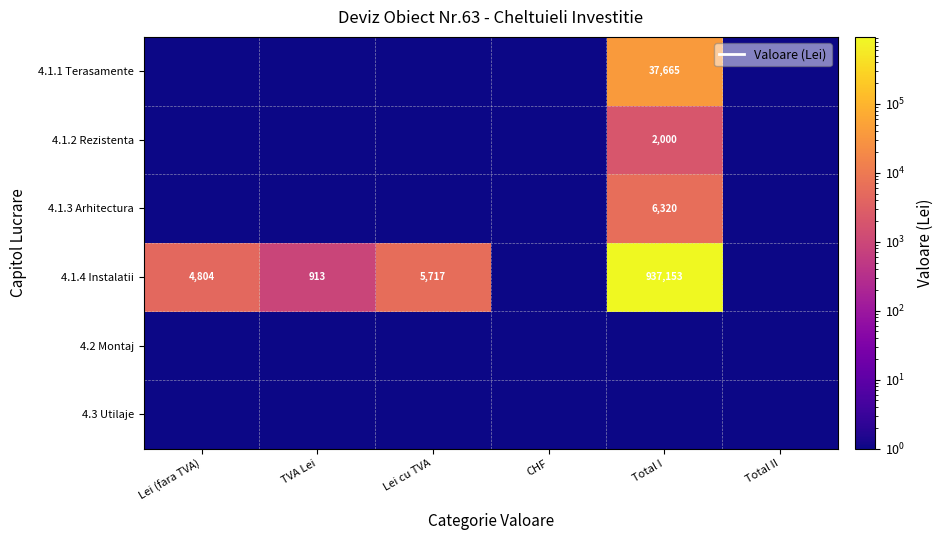

List the labels in order of 4.1.1 Terasamente value, largest first.

Total I, Lei (fara TVA), TVA Lei, Lei cu TVA, CHF, Total II